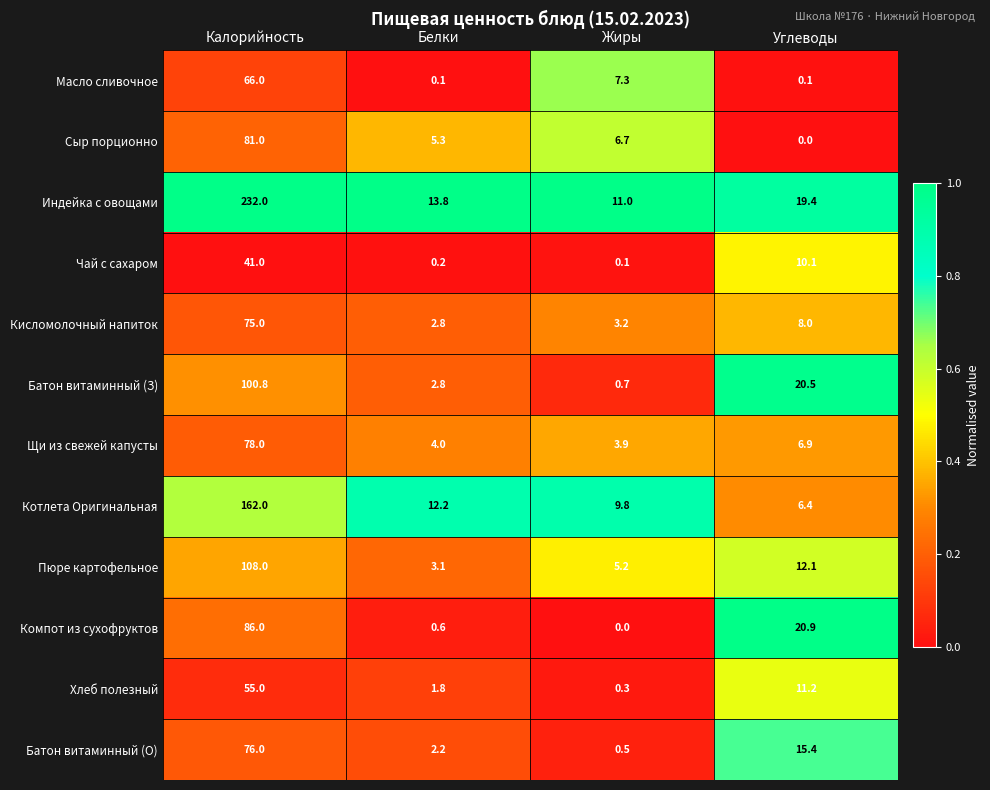

What is the difference between the Пюре картофельное values at Жиры and Калорийность?

102.8